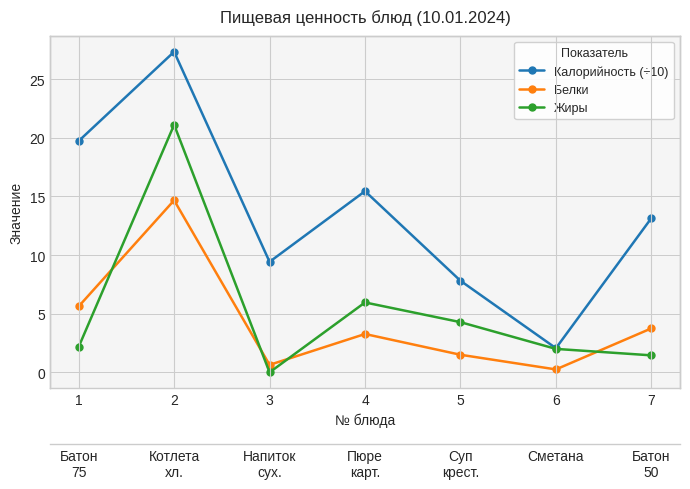

The Калорийность (÷10) series shows 2.1 at 6. True or false?

True